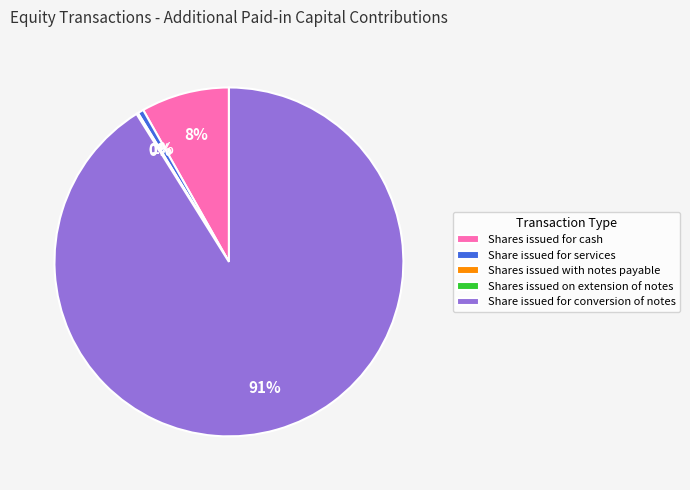

Which category has the biggest portion of the pie?

Share issued for conversion of notes